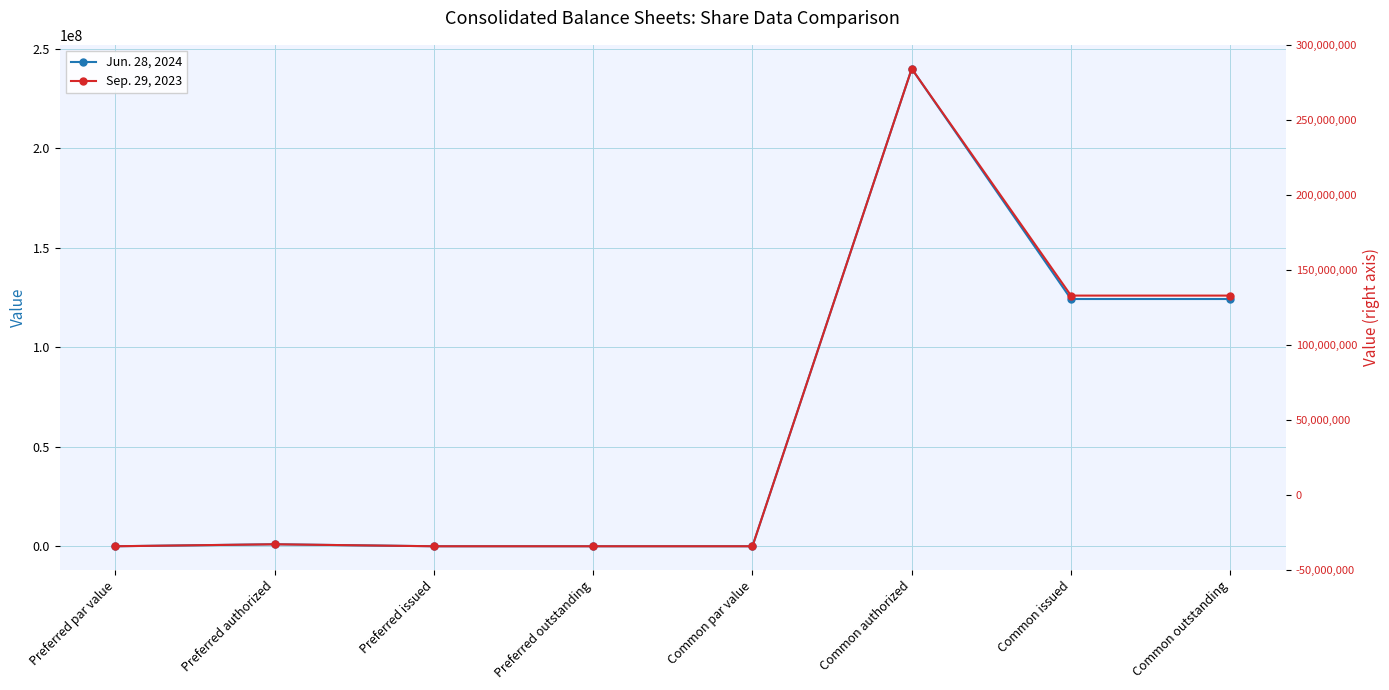

At which label is Jun. 28, 2024 closest to 120000000?

Common issued